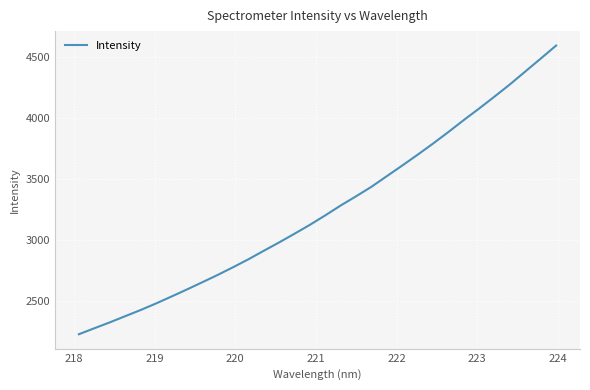

Reading right to left, transcribe all the data shown in this chart.

4595.0	4488.2	4382.5	4276.7	4176.5	4078.5	3983.6	3885.4	3790.3	3698.8	3610.0	3522.9	3435.5	3357.4	3281.7	3200.8	3122.9	3049.8	2978.4	2909.3	2839.4	2773.9	2710.6	2650.4	2591.0	2533.2	2476.4	2422.6	2372.0	2321.1	2272.9	2224.0